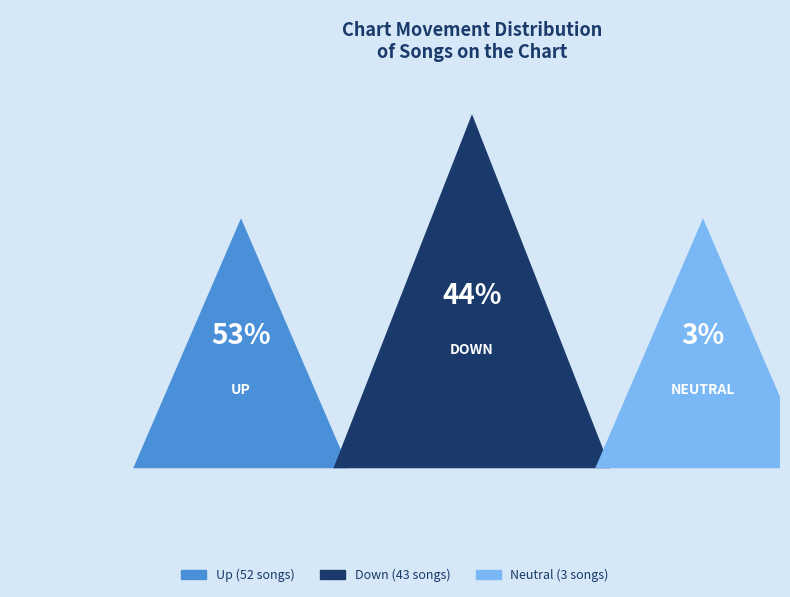

To the nearest percent, what portion does down represent?

44%